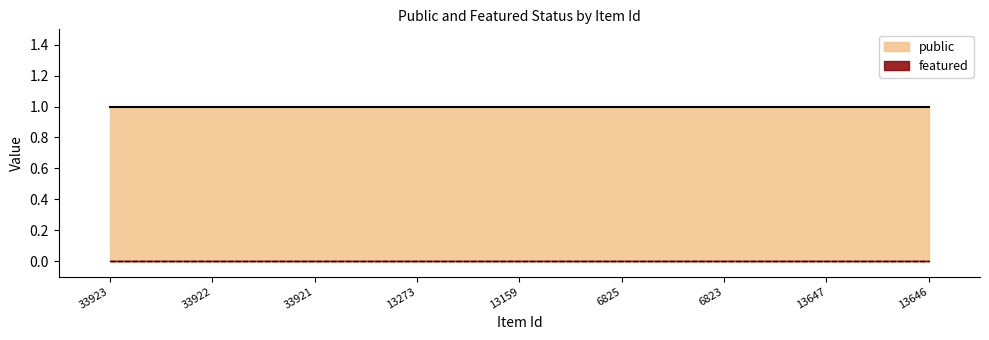

Rank the series by their average value, from lowest to highest.

featured, public